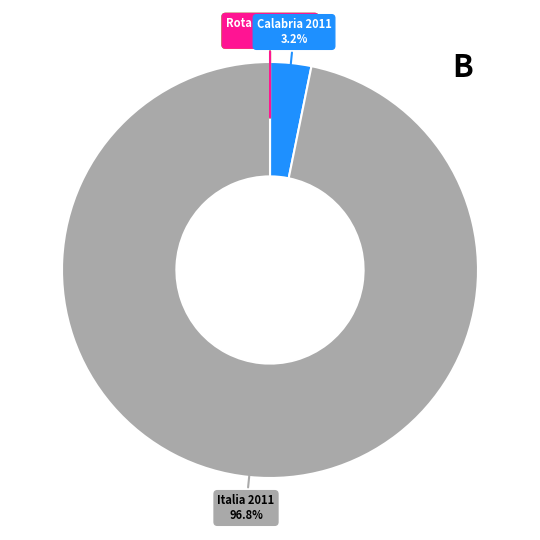

Does any single category account for the majority?

Yes